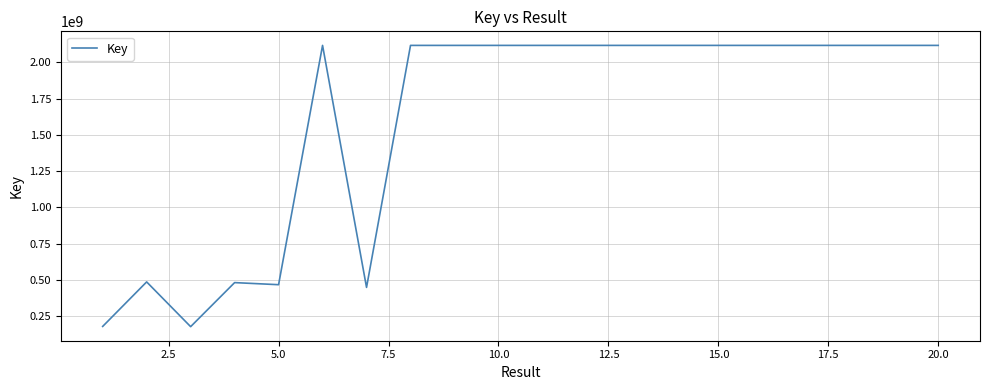

Count the number of data series in this chart.

1